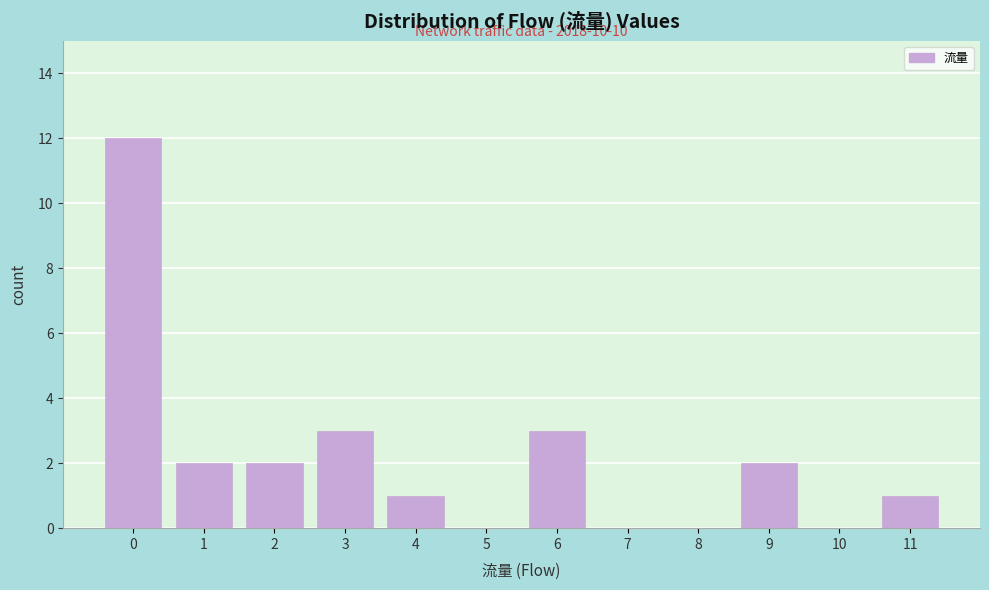

What is the greatest value displayed?

12